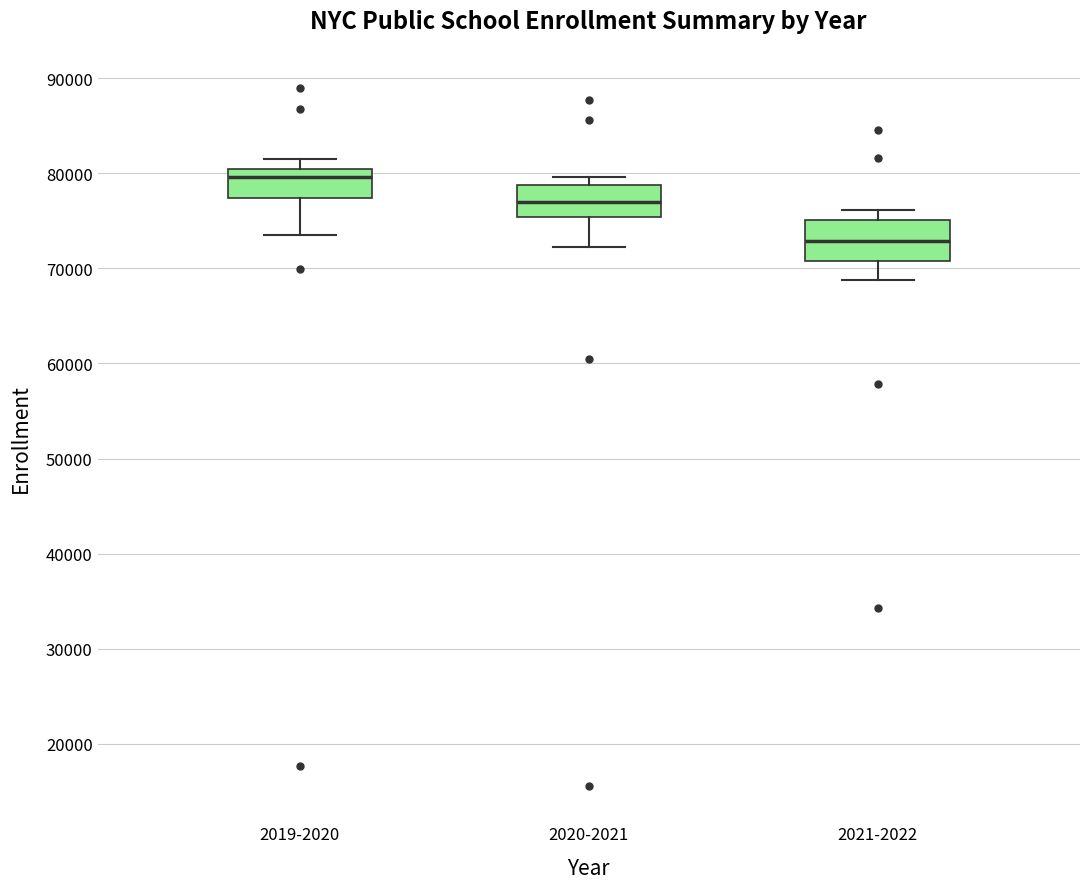

Reading left to right, transcribe this box plot: for each box, give where its median line is, the range the box spans, and where its two whiskers end, as read against the y-axis. The values are not printed on the chart, so give them approximately, as read against the axis.

2019-2020: median 80000 (just below the box's upper edge), box 77000 to 80000, whiskers 74000 to 82000
2020-2021: median 77000, box 75000 to 79000, whiskers 72000 to 80000
2021-2022: median 73000, box 71000 to 75000, whiskers 69000 to 76000